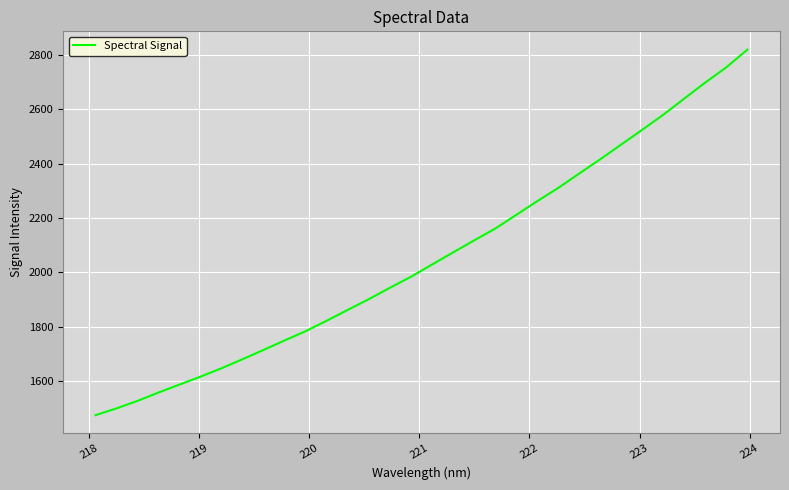

What is the difference between the maximum and minimum values?

1345.9